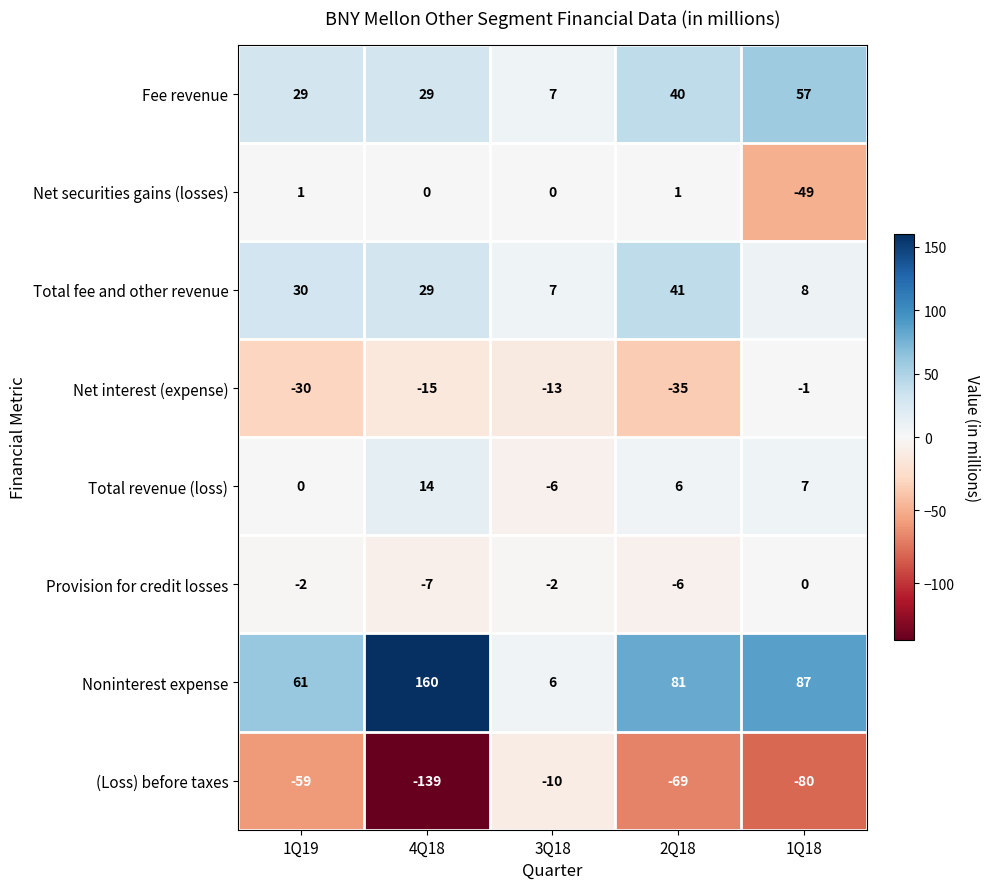

Rank the categories by Net interest (expense) value from highest to lowest.

1Q18, 3Q18, 4Q18, 1Q19, 2Q18